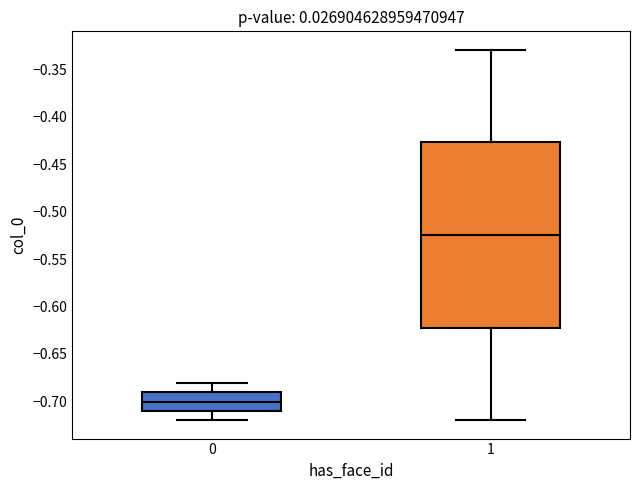

Reading left to right, transcribe this box plot: for each box, give where its median line is, the range the box spans, and where its two whiskers end, as read against the y-axis. The values are not printed on the chart, so give them approximately, as read against the axis.

0: median -0.700, box -0.710 to -0.690, whiskers -0.720 to -0.680
1: median -0.525, box -0.620 to -0.425, whiskers -0.720 to -0.330